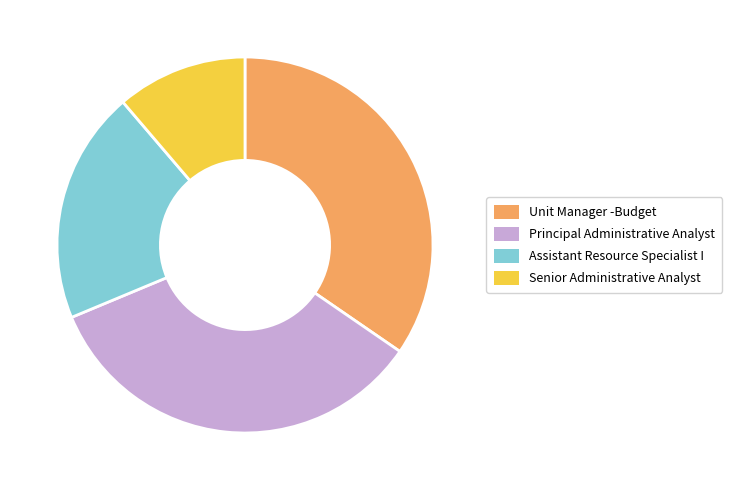

Is Principal Administrative Analyst the majority of the pie?

No